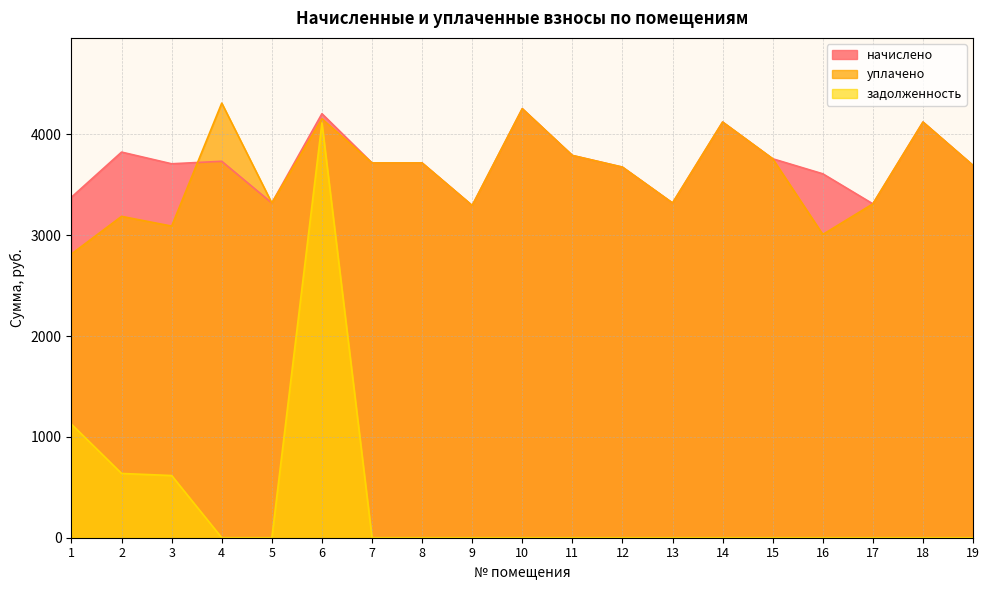

In уплачено, how many points are lower than both neighbors (excluding endpoints)?

5